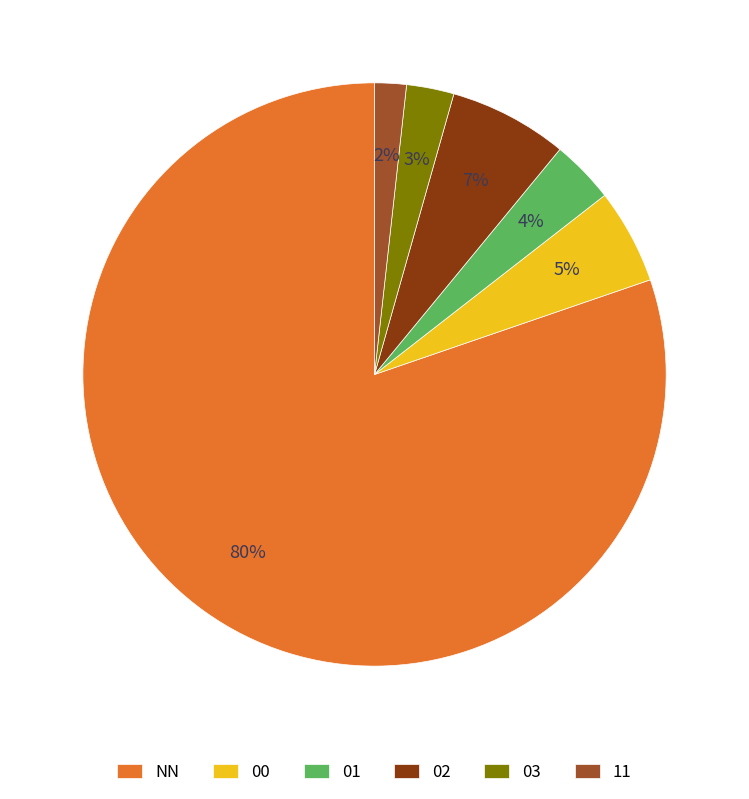

Between 01 and NN, which is larger?

NN